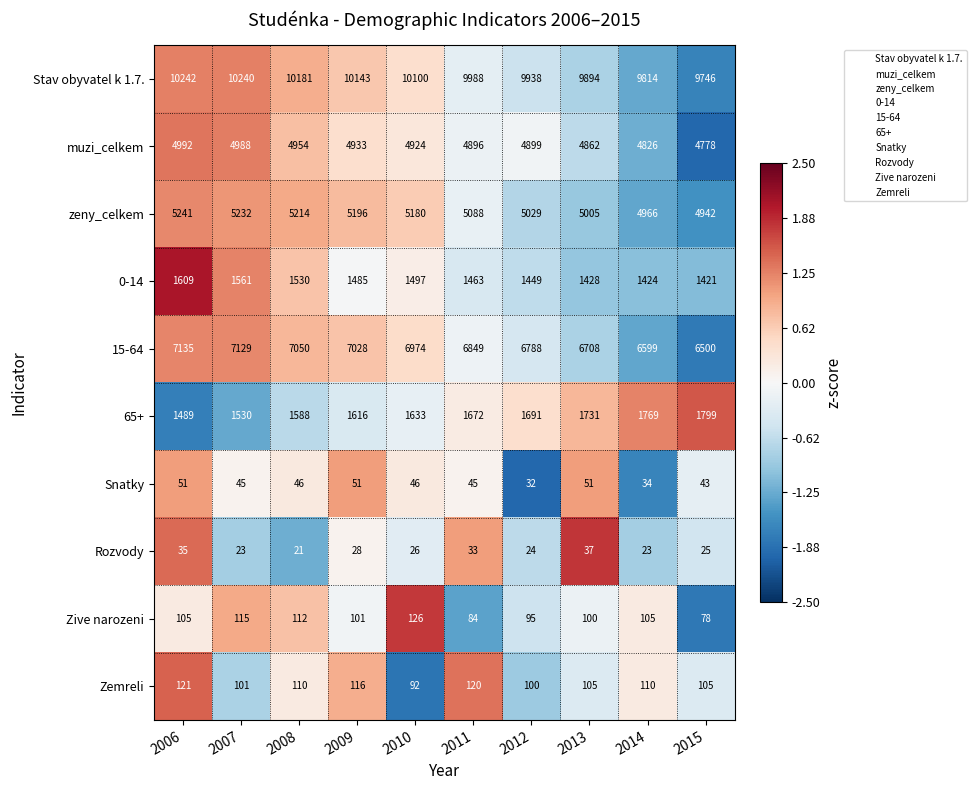

How many categories are shown in the chart?

10